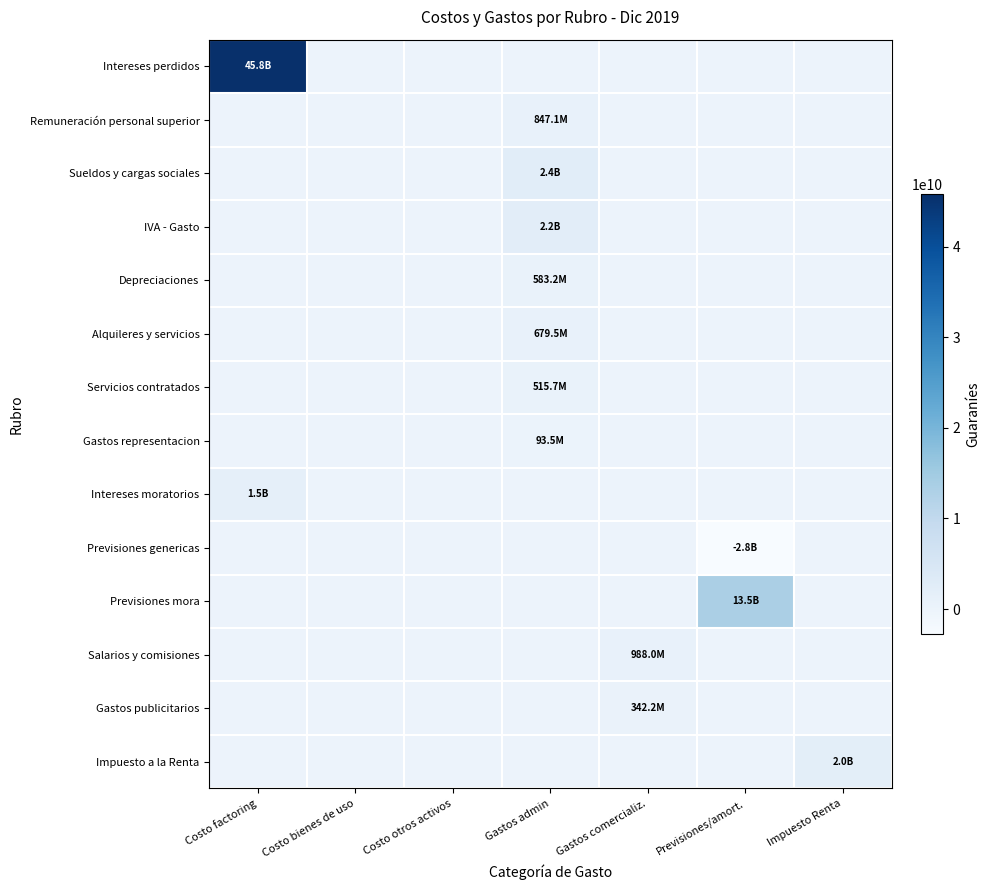

At how many categories does at least one series exceed 13074680674?

2